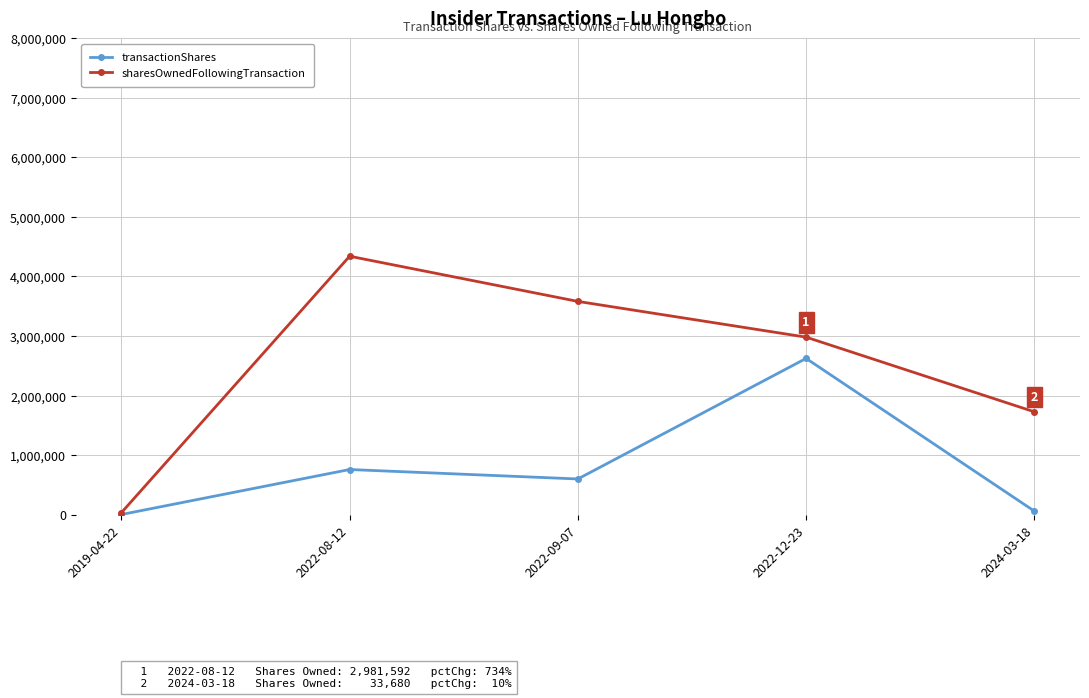

How many lines are shown in the chart?

2